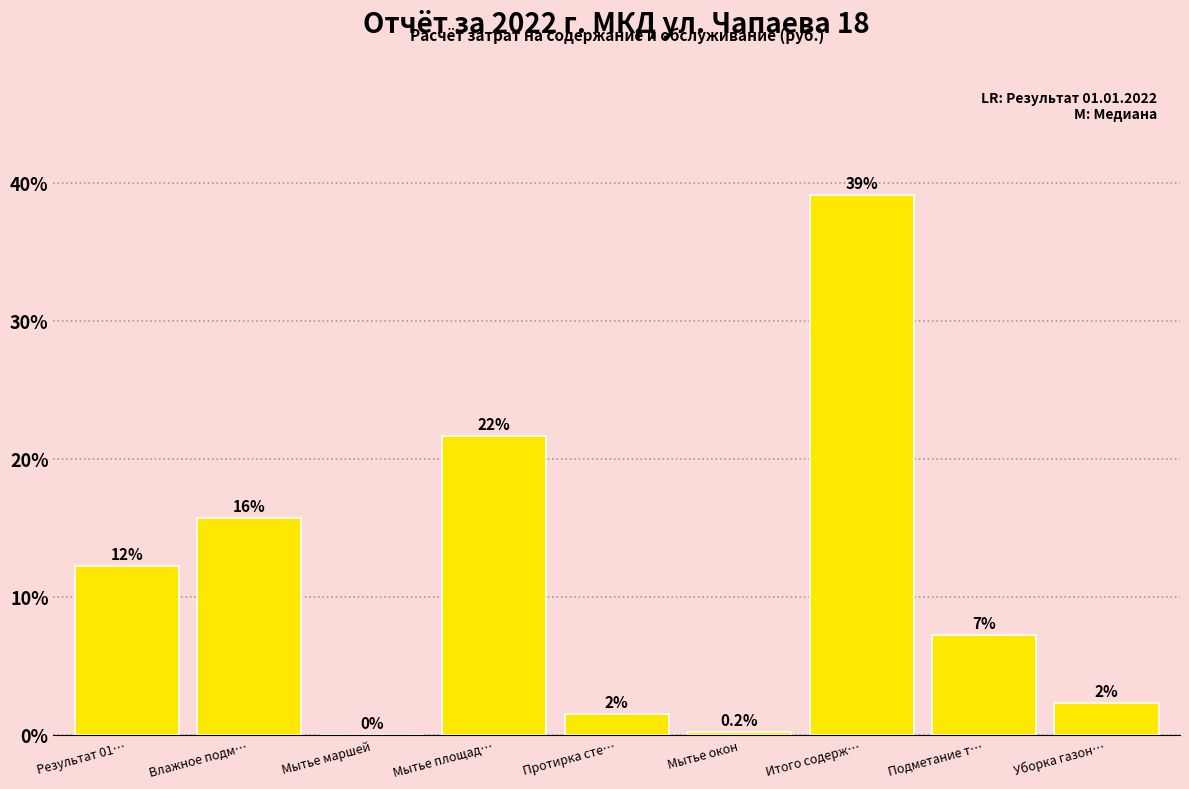

Are the bars horizontal?

No